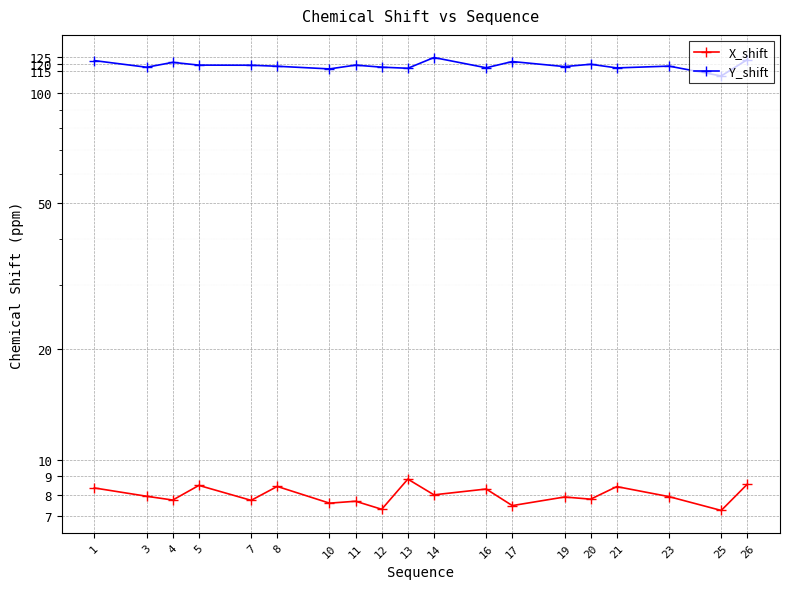

At which category does the chart reach its peak across all series?

14